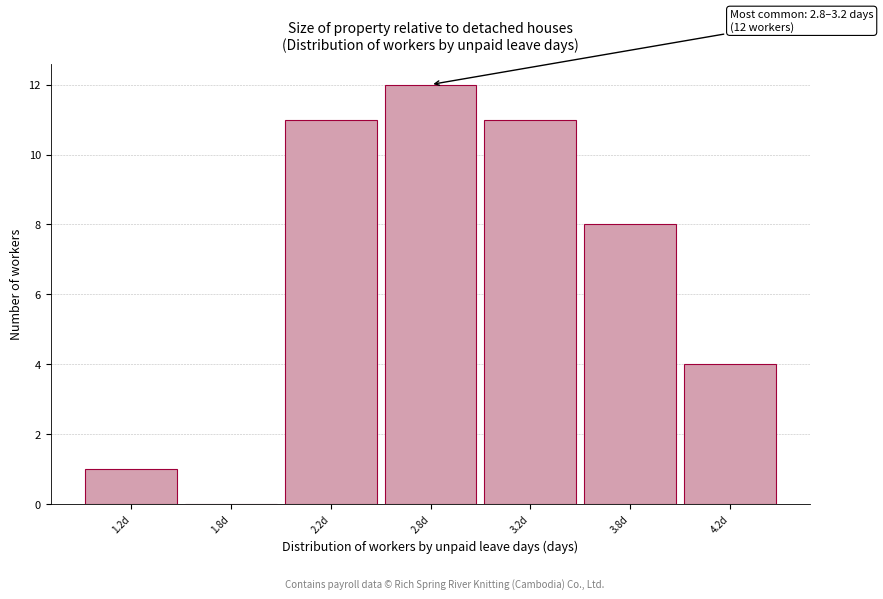

Reading left to right, list all the values displayed in this chart.

1.2d=1	1.8d=0	2.2d=11	2.8d=12	3.2d=11	3.8d=8	4.2d=4